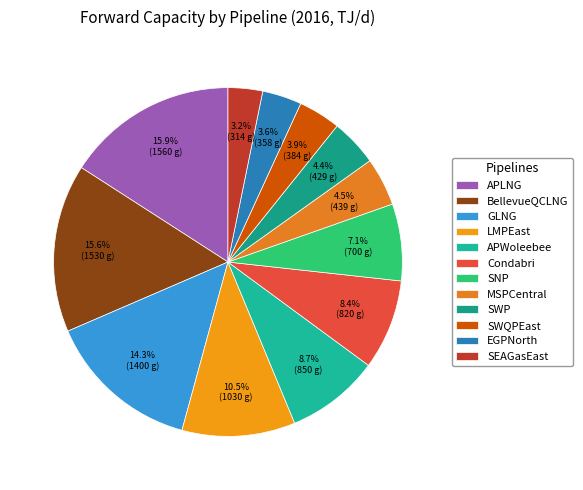

Which category has the biggest portion of the pie?

APLNG